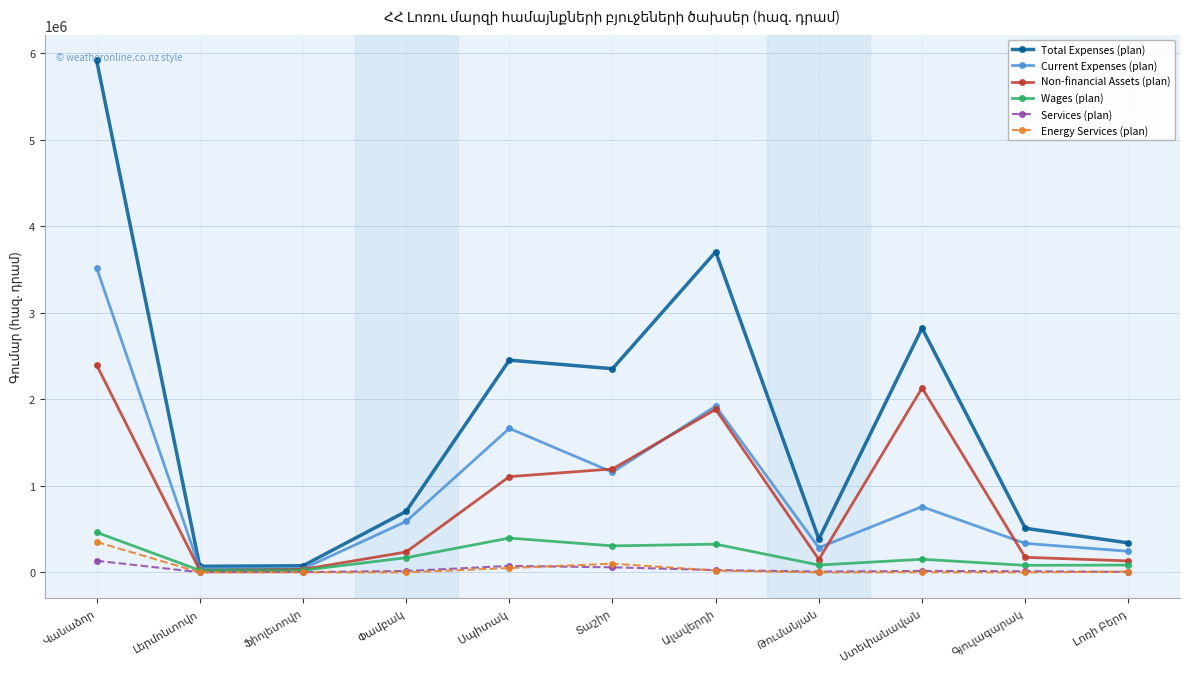

True or false: Total Expenses (plan) has more than 0 points higher than both neighbors.

True